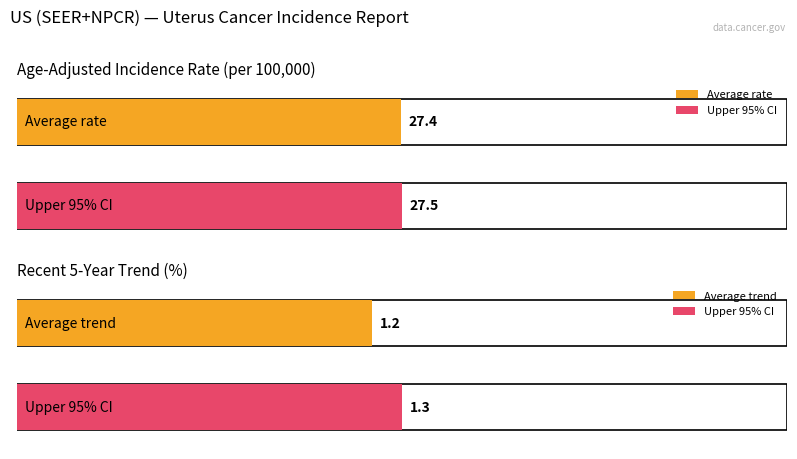

What position from the left is Recent 5-Year Trend?

2